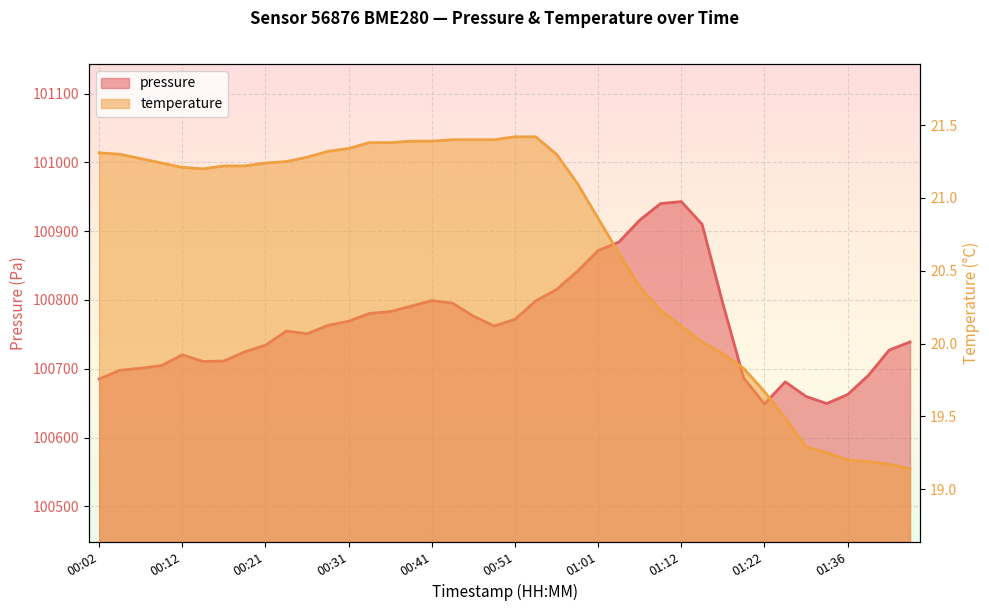

What is the total value across all series at 01:33?

100668.8